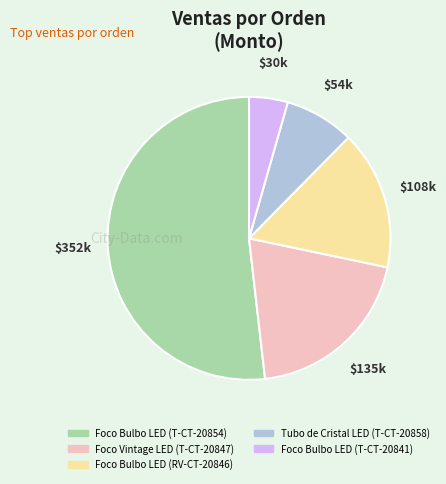

Which slice represents more than half of the pie?

Foco Bulbo LED (T-CT-20854)